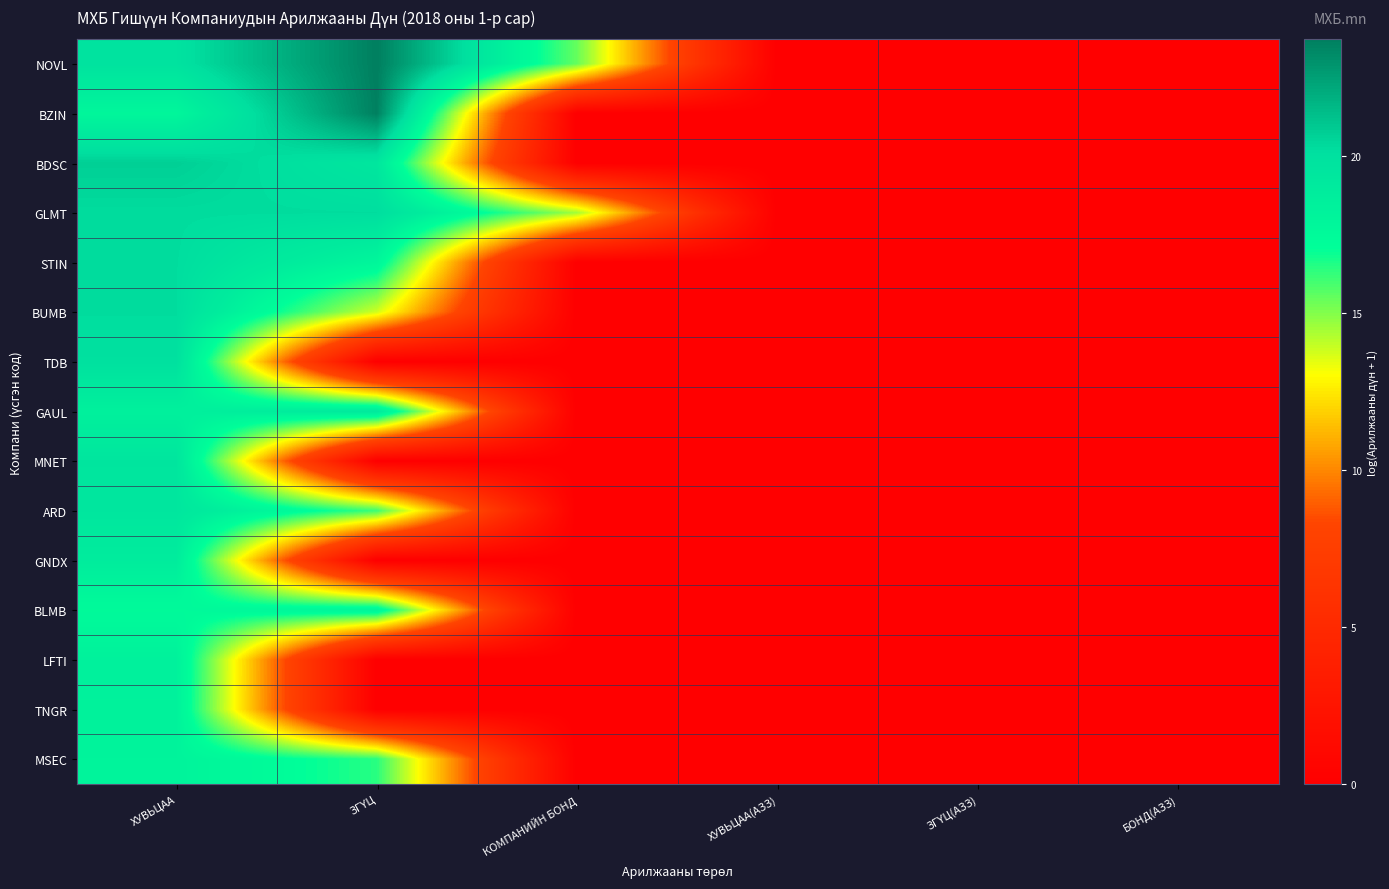

Reading right to left, extract all data points from this chart.

NOVL: БОНД(АЗЗ)=0.0	ЗГҮЦ(АЗЗ)=0.0	ХУВЬЦАА(АЗЗ)=0.0	КОМПАНИЙН БОНД=15.5	ЗГҮЦ=23.7	ХУВЬЦАА=19.8
BZIN: БОНД(АЗЗ)=0.0	ЗГҮЦ(АЗЗ)=0.0	ХУВЬЦАА(АЗЗ)=0.0	КОМПАНИЙН БОНД=0.0	ЗГҮЦ=23.7	ХУВЬЦАА=17.9
BDSC: БОНД(АЗЗ)=0.0	ЗГҮЦ(АЗЗ)=0.0	ХУВЬЦАА(АЗЗ)=0.0	КОМПАНИЙН БОНД=0.0	ЗГҮЦ=19.4	ХУВЬЦАА=20.7
GLMT: БОНД(АЗЗ)=0.0	ЗГҮЦ(АЗЗ)=0.0	ХУВЬЦАА(АЗЗ)=0.0	КОМПАНИЙН БОНД=14.5	ЗГҮЦ=20.2	ХУВЬЦАА=20.2
STIN: БОНД(АЗЗ)=0.0	ЗГҮЦ(АЗЗ)=0.0	ХУВЬЦАА(АЗЗ)=0.0	КОМПАНИЙН БОНД=0.0	ЗГҮЦ=17.9	ХУВЬЦАА=20.2
BUMB: БОНД(АЗЗ)=0.0	ЗГҮЦ(АЗЗ)=0.0	ХУВЬЦАА(АЗЗ)=0.0	КОМПАНИЙН БОНД=0.0	ЗГҮЦ=13.8	ХУВЬЦАА=20.2
TDB: БОНД(АЗЗ)=0.0	ЗГҮЦ(АЗЗ)=0.0	ХУВЬЦАА(АЗЗ)=0.0	КОМПАНИЙН БОНД=0.0	ЗГҮЦ=0.0	ХУВЬЦАА=20.0
GAUL: БОНД(АЗЗ)=0.0	ЗГҮЦ(АЗЗ)=0.0	ХУВЬЦАА(АЗЗ)=0.0	КОМПАНИЙН БОНД=0.0	ЗГҮЦ=19.2	ХУВЬЦАА=18.4
MNET: БОНД(АЗЗ)=0.0	ЗГҮЦ(АЗЗ)=0.0	ХУВЬЦАА(АЗЗ)=0.0	КОМПАНИЙН БОНД=0.0	ЗГҮЦ=0.0	ХУВЬЦАА=19.6
ARD: БОНД(АЗЗ)=0.0	ЗГҮЦ(АЗЗ)=0.0	ХУВЬЦАА(АЗЗ)=0.0	КОМПАНИЙН БОНД=0.0	ЗГҮЦ=16.1	ХУВЬЦАА=19.5
GNDX: БОНД(АЗЗ)=0.0	ЗГҮЦ(АЗЗ)=0.0	ХУВЬЦАА(АЗЗ)=0.0	КОМПАНИЙН БОНД=0.0	ЗГҮЦ=0.0	ХУВЬЦАА=18.8
BLMB: БОНД(АЗЗ)=0.0	ЗГҮЦ(АЗЗ)=0.0	ХУВЬЦАА(АЗЗ)=0.0	КОМПАНИЙН БОНД=0.0	ЗГҮЦ=18.1	ХУВЬЦАА=17.5
LFTI: БОНД(АЗЗ)=0.0	ЗГҮЦ(АЗЗ)=0.0	ХУВЬЦАА(АЗЗ)=0.0	КОМПАНИЙН БОНД=0.0	ЗГҮЦ=0.0	ХУВЬЦАА=18.4
TNGR: БОНД(АЗЗ)=0.0	ЗГҮЦ(АЗЗ)=0.0	ХУВЬЦАА(АЗЗ)=0.0	КОМПАНИЙН БОНД=0.0	ЗГҮЦ=0.0	ХУВЬЦАА=18.3
MSEC: БОНД(АЗЗ)=0.0	ЗГҮЦ(АЗЗ)=0.0	ХУВЬЦАА(АЗЗ)=0.0	КОМПАНИЙН БОНД=0.0	ЗГҮЦ=16.4	ХУВЬЦАА=18.2